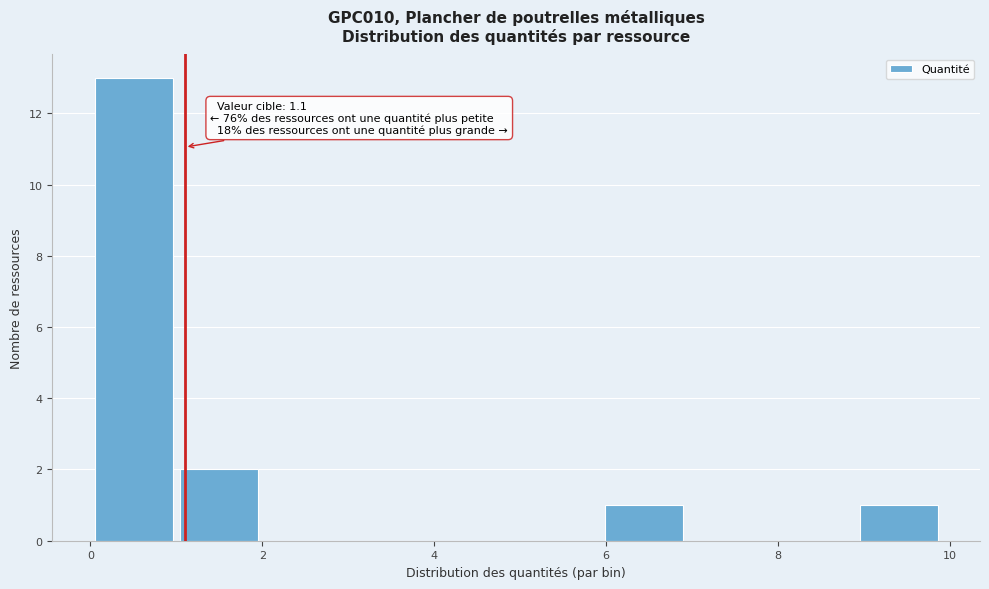

Over which range of the x-axis is the bar tallest?

0 to 1